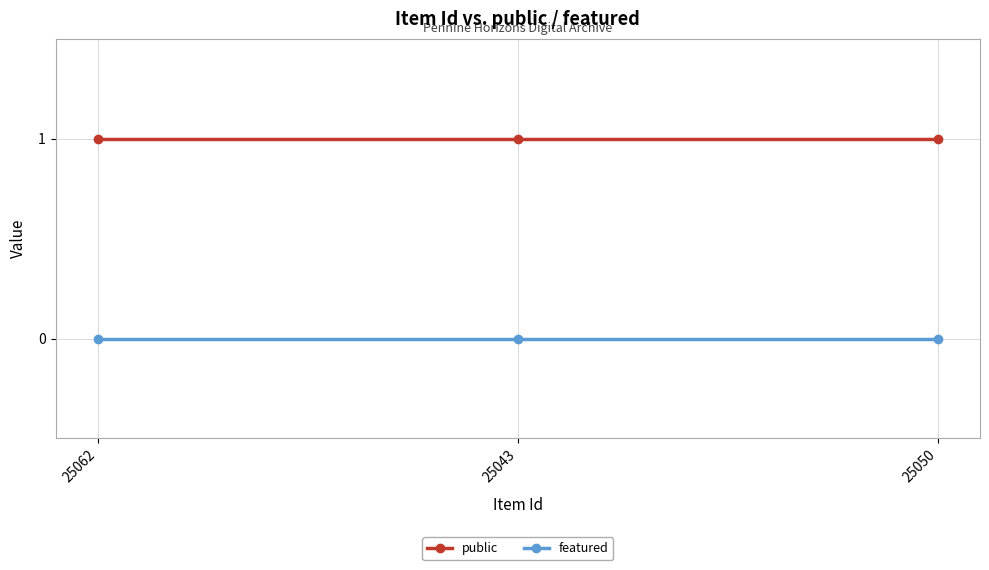

How many lines are shown in the chart?

2